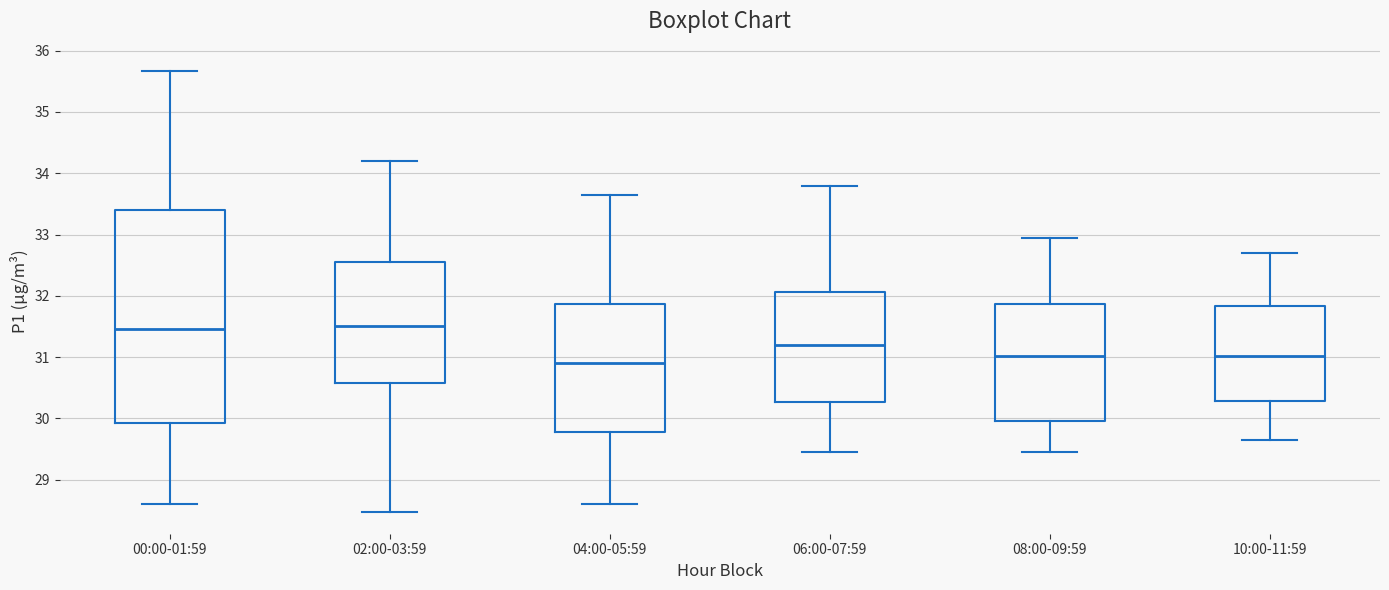

Comparing the boxes themselves (not the whiskers), which one is the tallest?

00:00-01:59